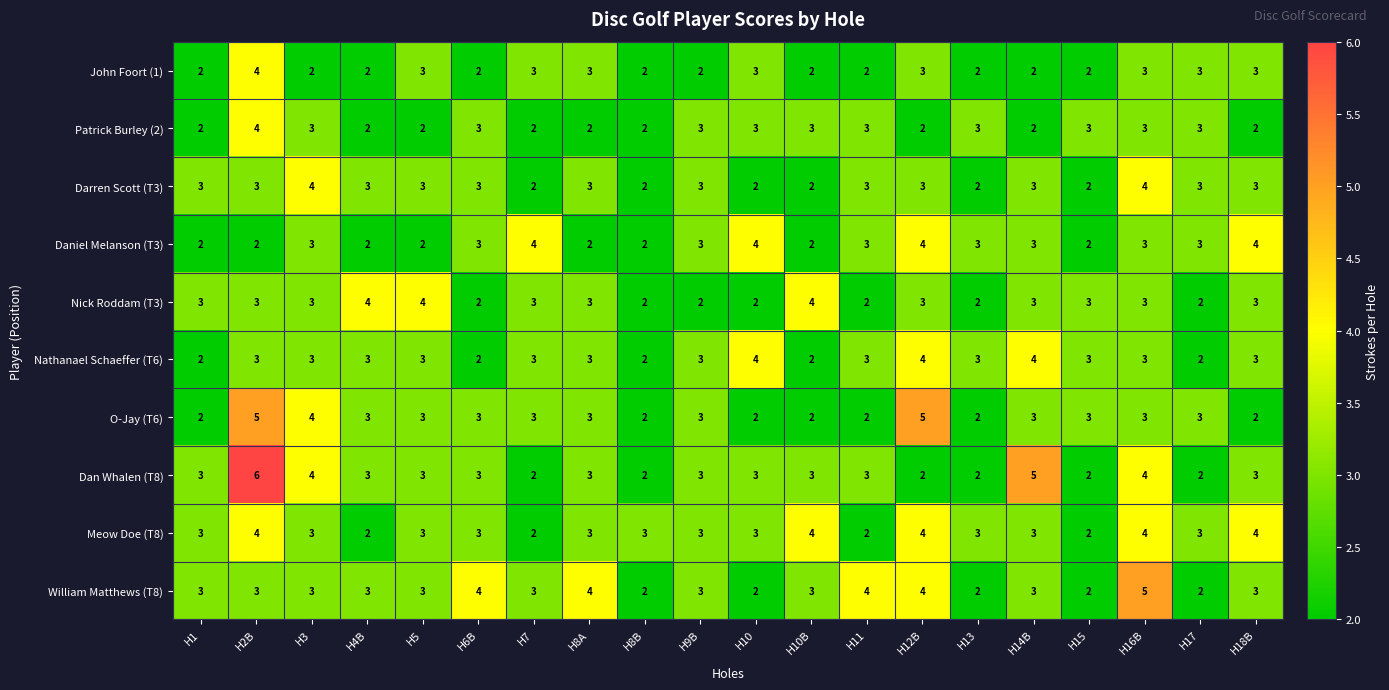

How many Daniel Melanson (T3) values are between 2 and 3?

16